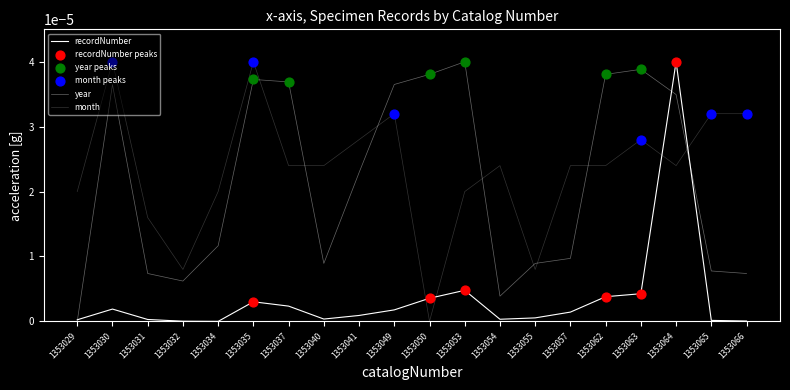

How many lines are shown in the chart?

3